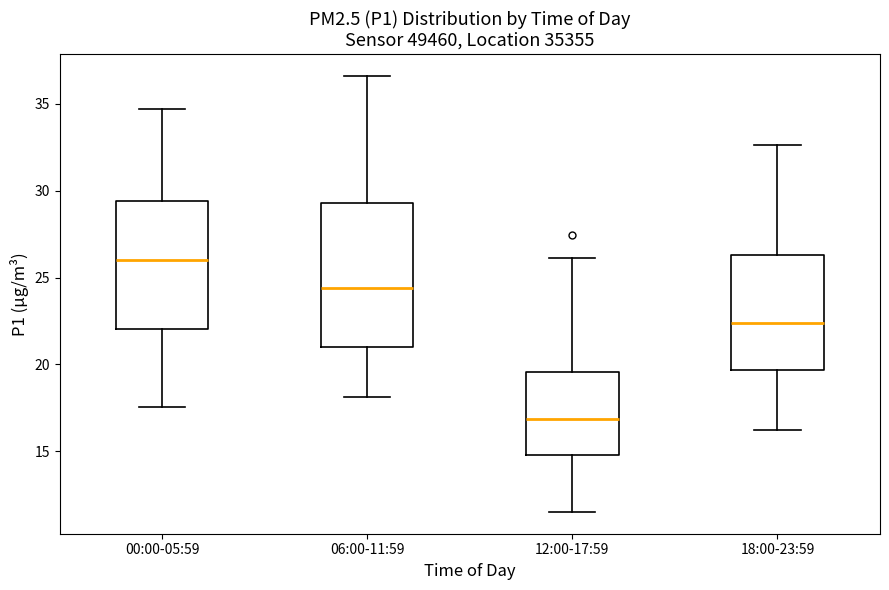

Which box is the tallest, from its lower edge to its upper edge?

06:00-11:59